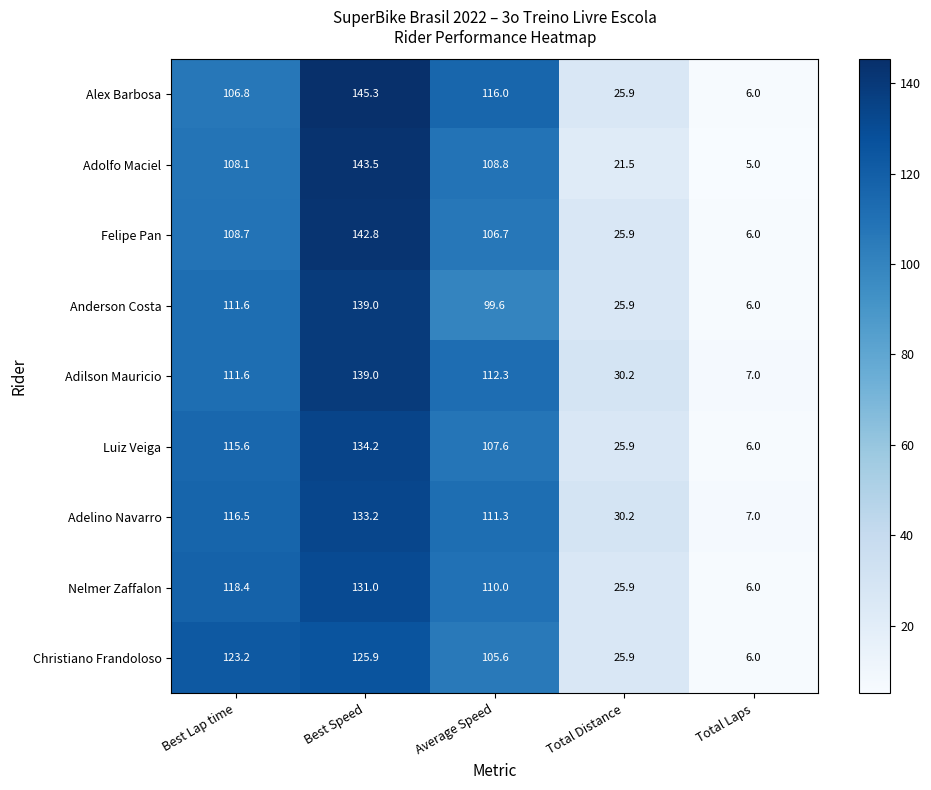

What is the spread (max minus min) of values at Total Distance?

8.7